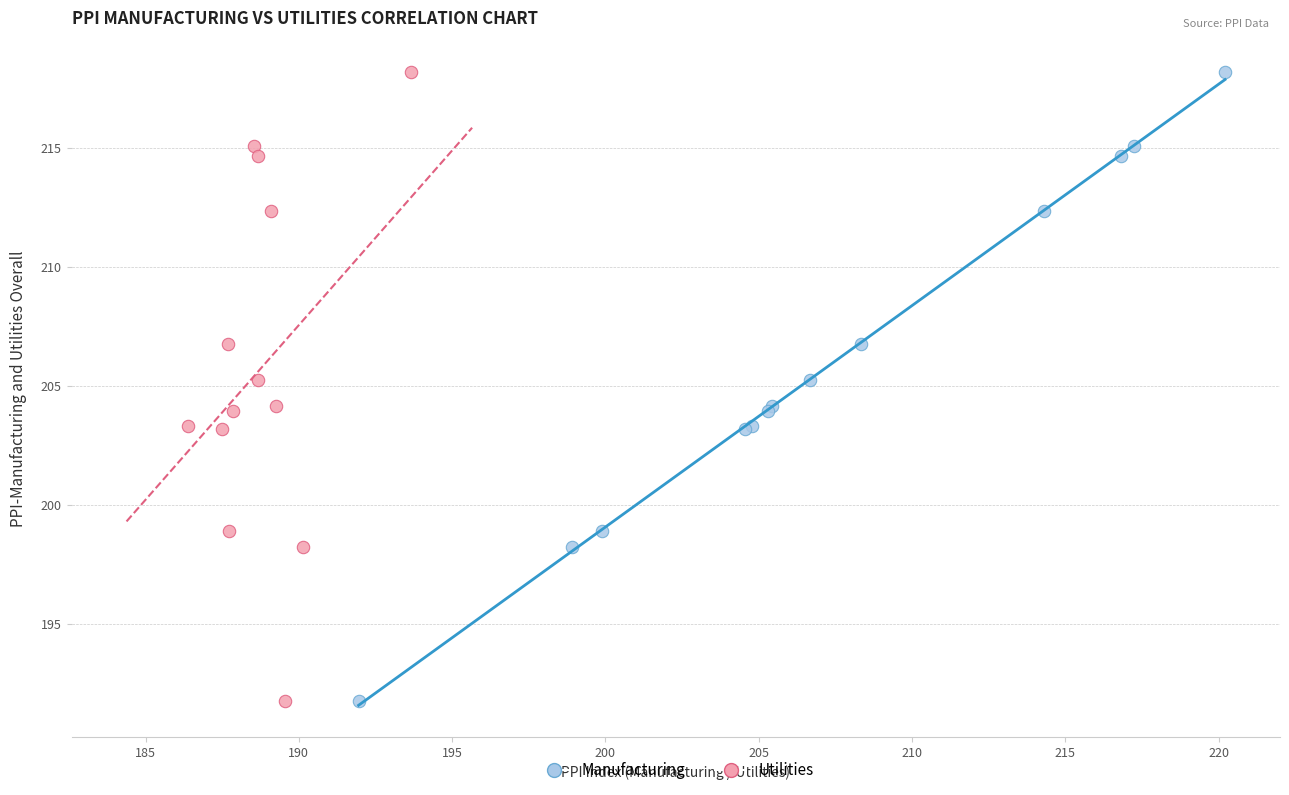

What are all the series names shown in the legend?

Manufacturing, Utilities